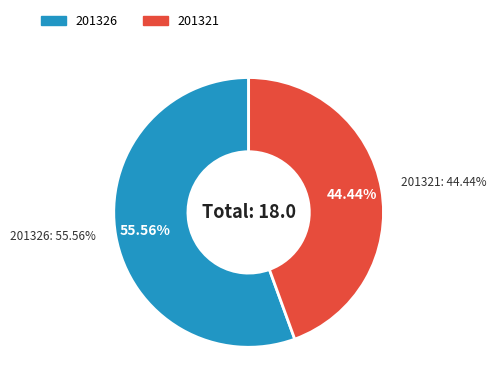

How many slices are in this pie chart?

2